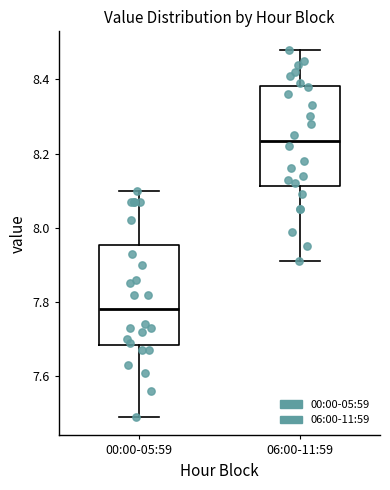

Reading left to right, read every box against the y-axis: the position of its median line, the range the box covers, and the ends of its whiskers. The values are not printed on the chart, so give them approximately, as read against the axis.

00:00-05:59: median 7.78, box 7.68 to 7.96, whiskers 7.50 to 8.10
06:00-11:59: median 8.24, box 8.12 to 8.38, whiskers 7.92 to 8.48